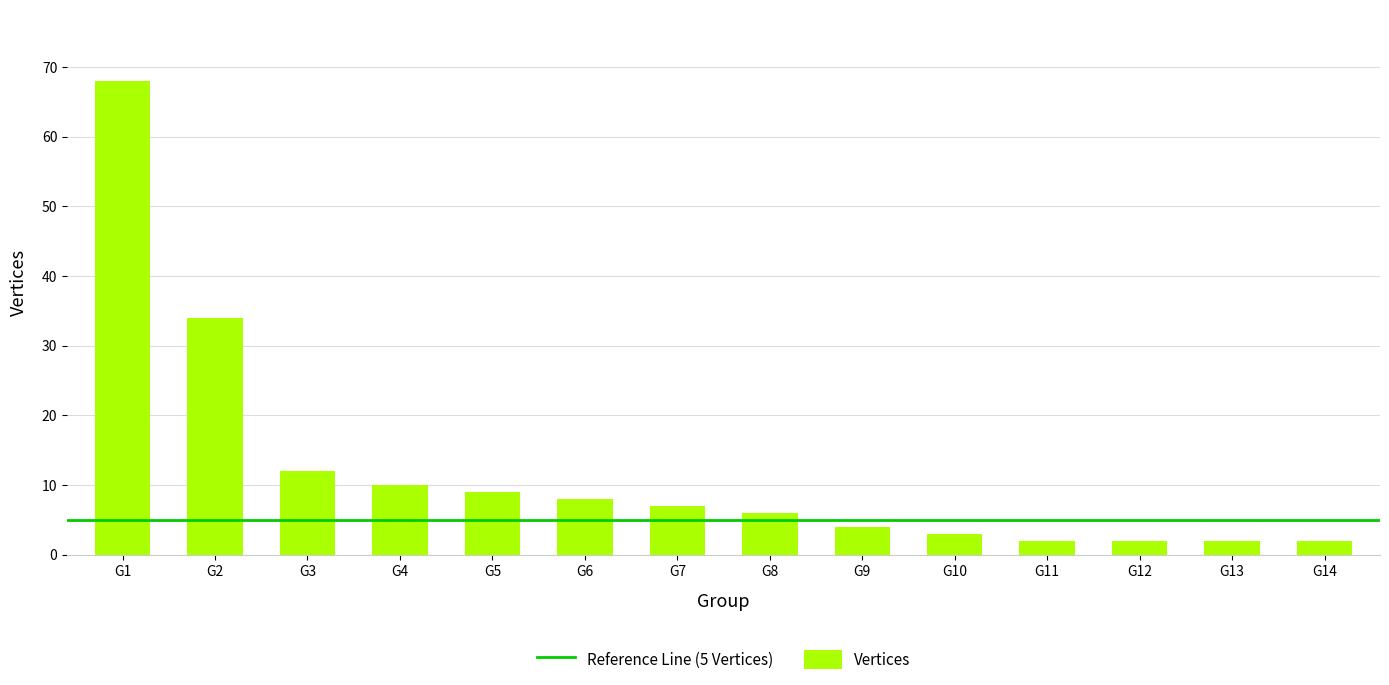

What is the sum of all values?

169